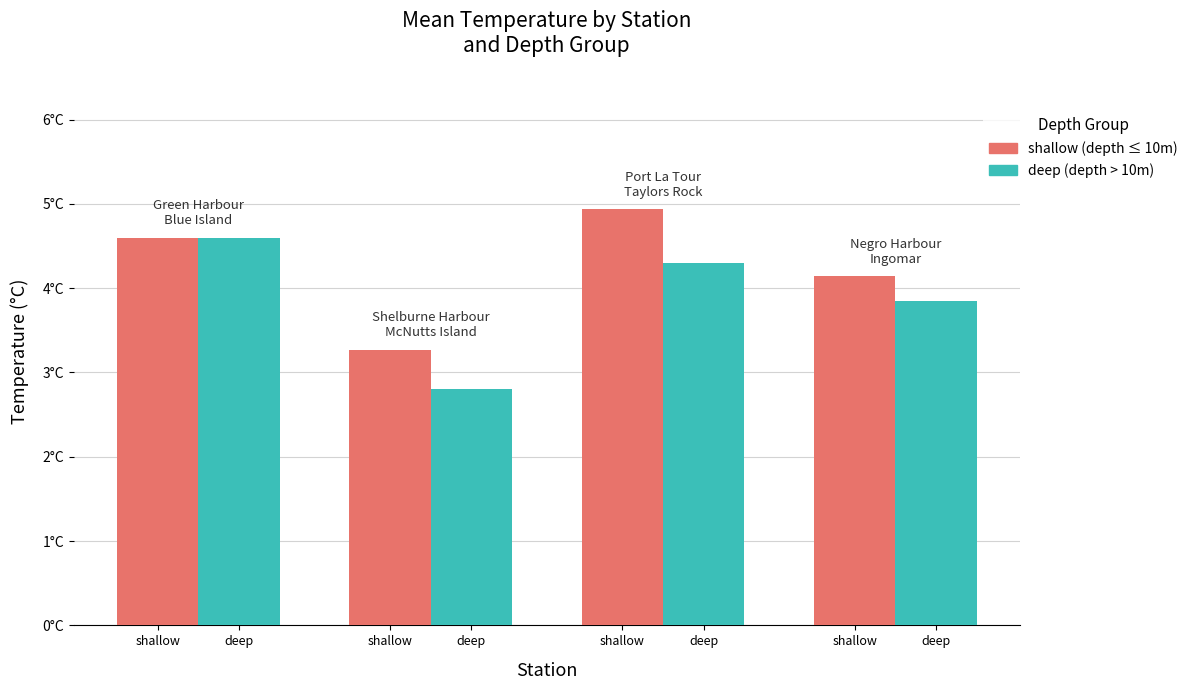

Does the chart contain stacked bars?

No